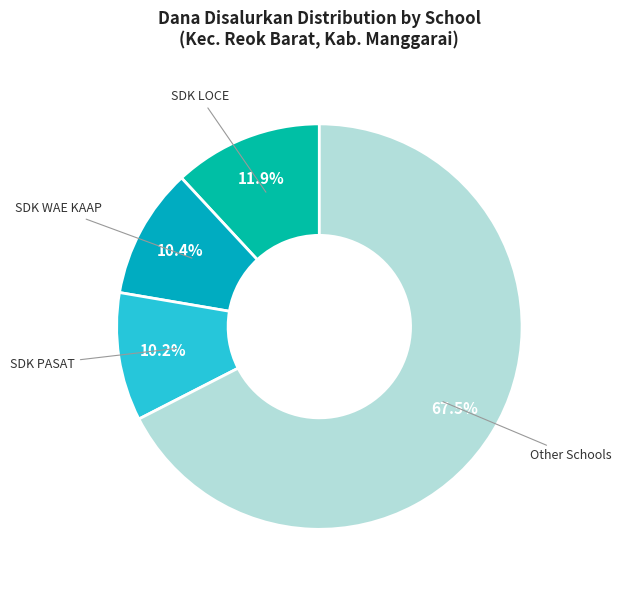

Does any single category account for the majority?

Yes